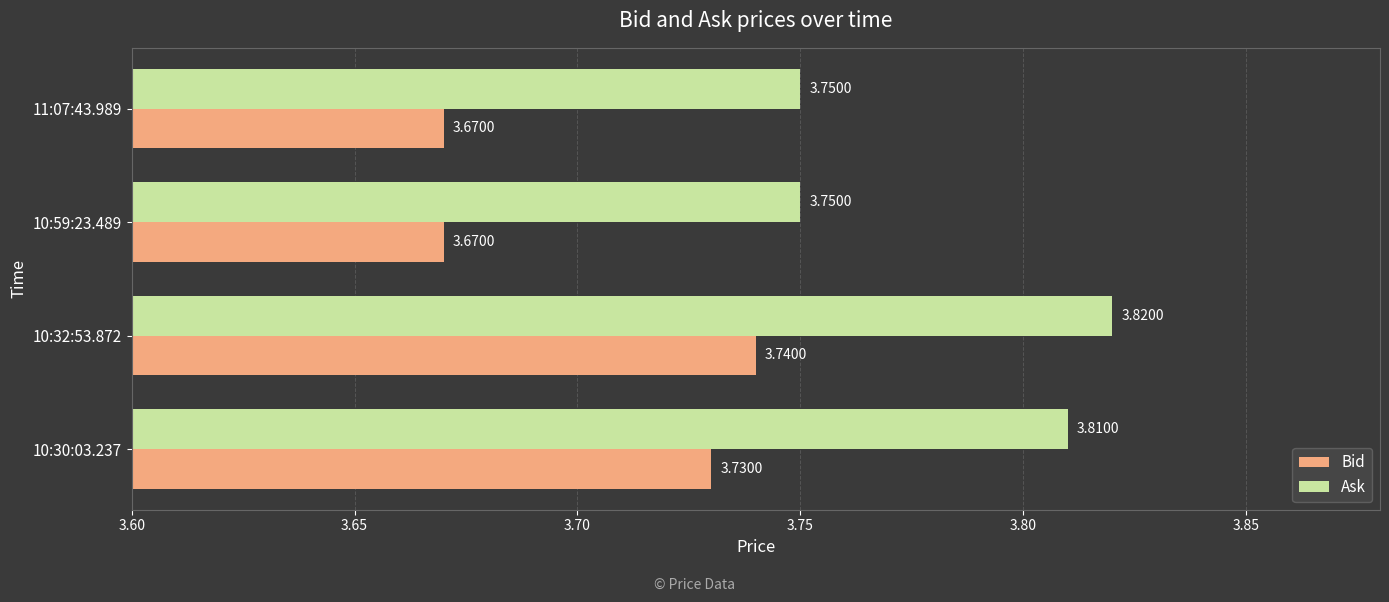

What is the sum of all Ask values?

15.1